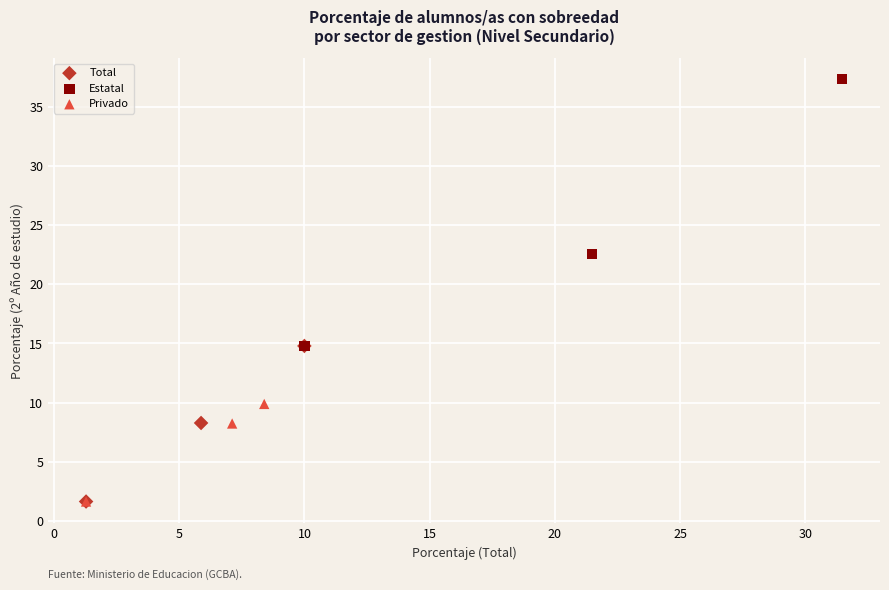

Which series has the largest Y range (max minus min)?

Estatal